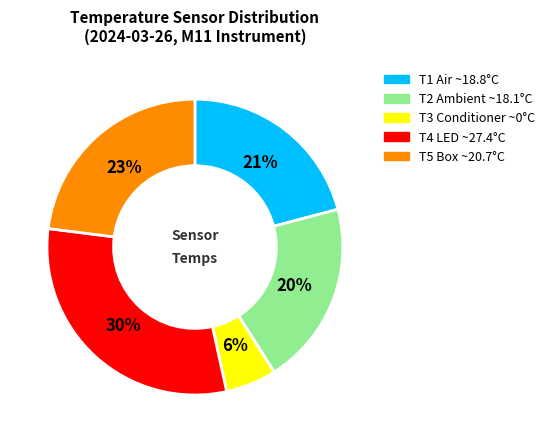

Which category has the biggest portion of the pie?

T4 LED ~27.4°C